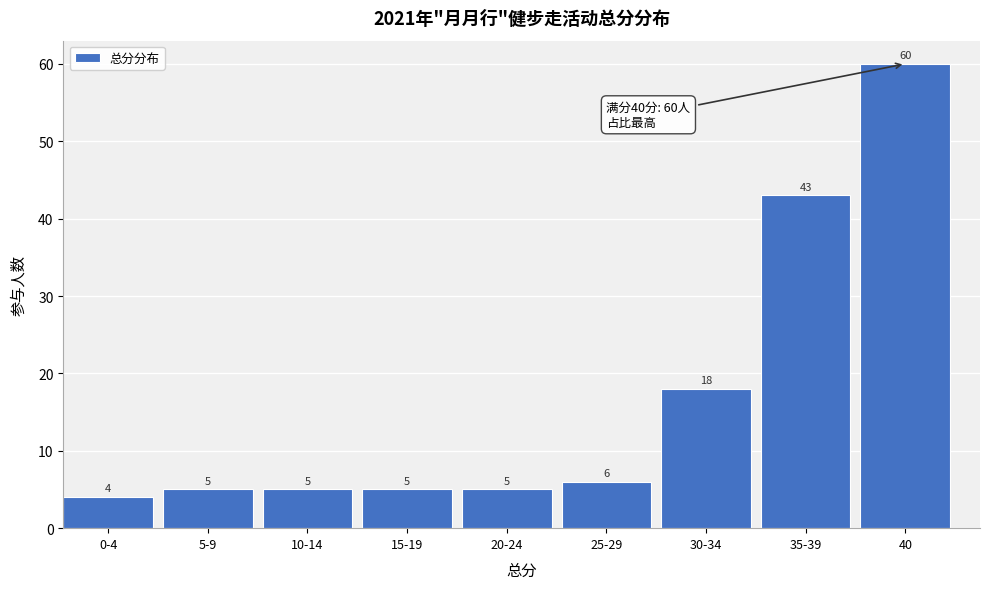

Reading left to right, transcribe all the data shown in this chart.

4	5	5	5	5	6	18	43	60